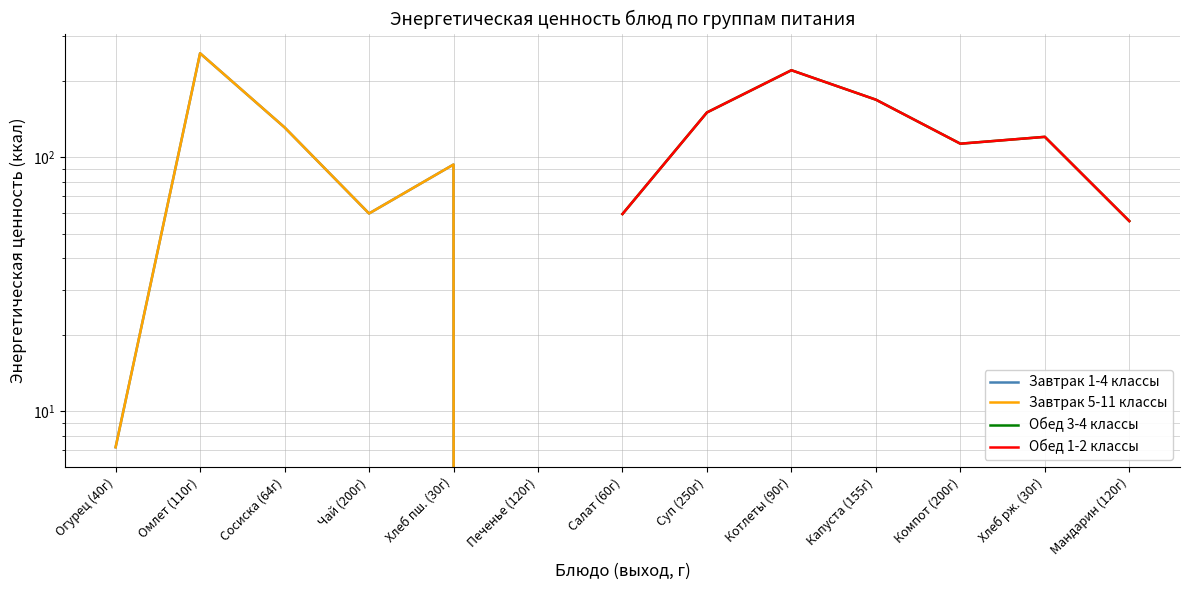

The Завтрак 5-11 классы series shows nan at Хлеб рж. (30г). True or false?

False